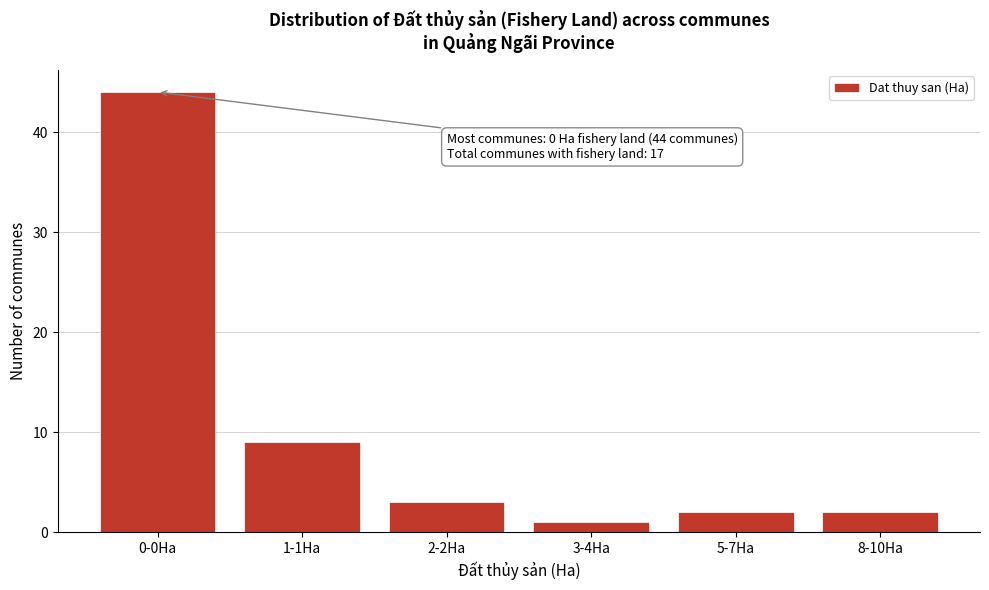

Reading left to right, list all the values displayed in this chart.

44	9	3	1	2	2